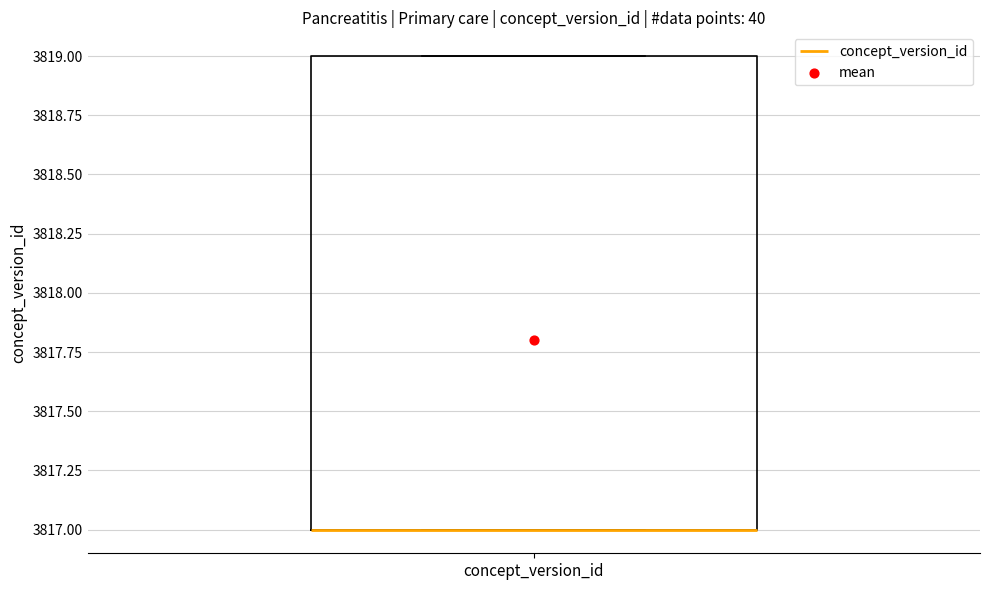

Transcribe this box plot: give where the median line is, the range the box spans, and where the two whiskers end, as read against the y-axis. The values are not printed on the chart, so give them approximately, as read against the axis.

median 3817 (drawn on the box's lower edge), box 3817 to 3819, whiskers 3817 to 3819